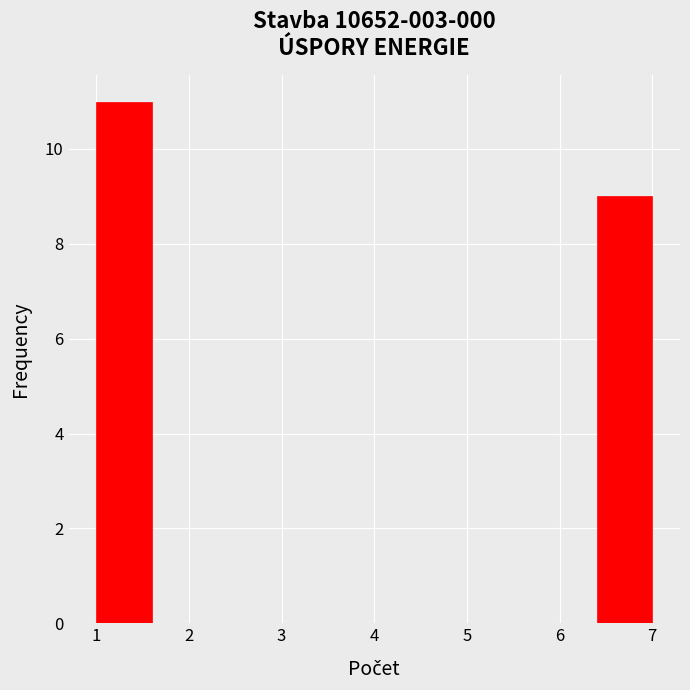

What is the height of the bar covering 6.4 to 7.0 on the x-axis? The values are not printed on the chart, so give them approximately, as read against the axis.

9